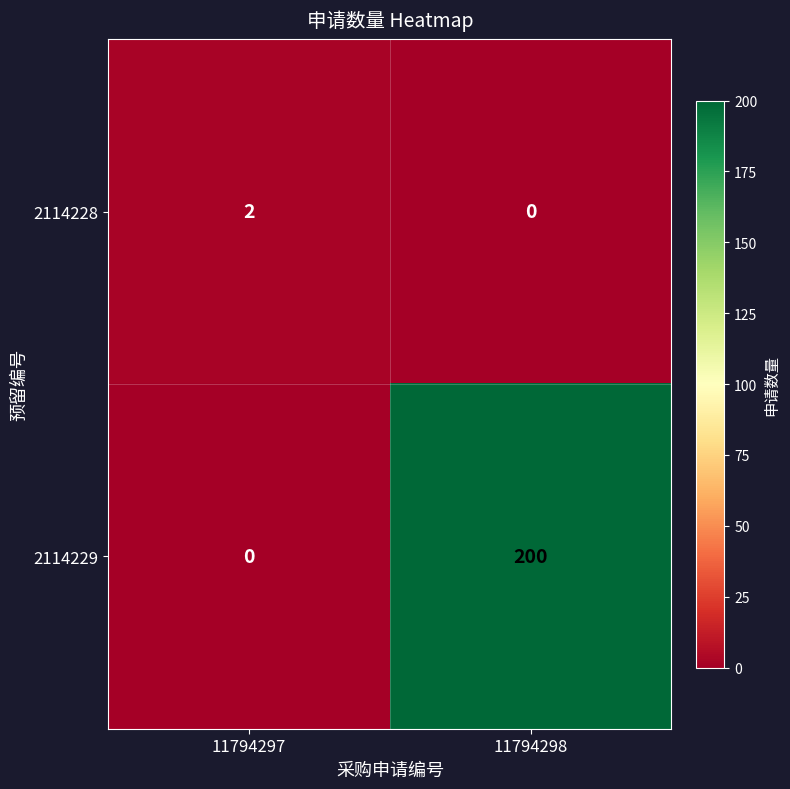

What is the spread (max minus min) of values at 11794298?

200